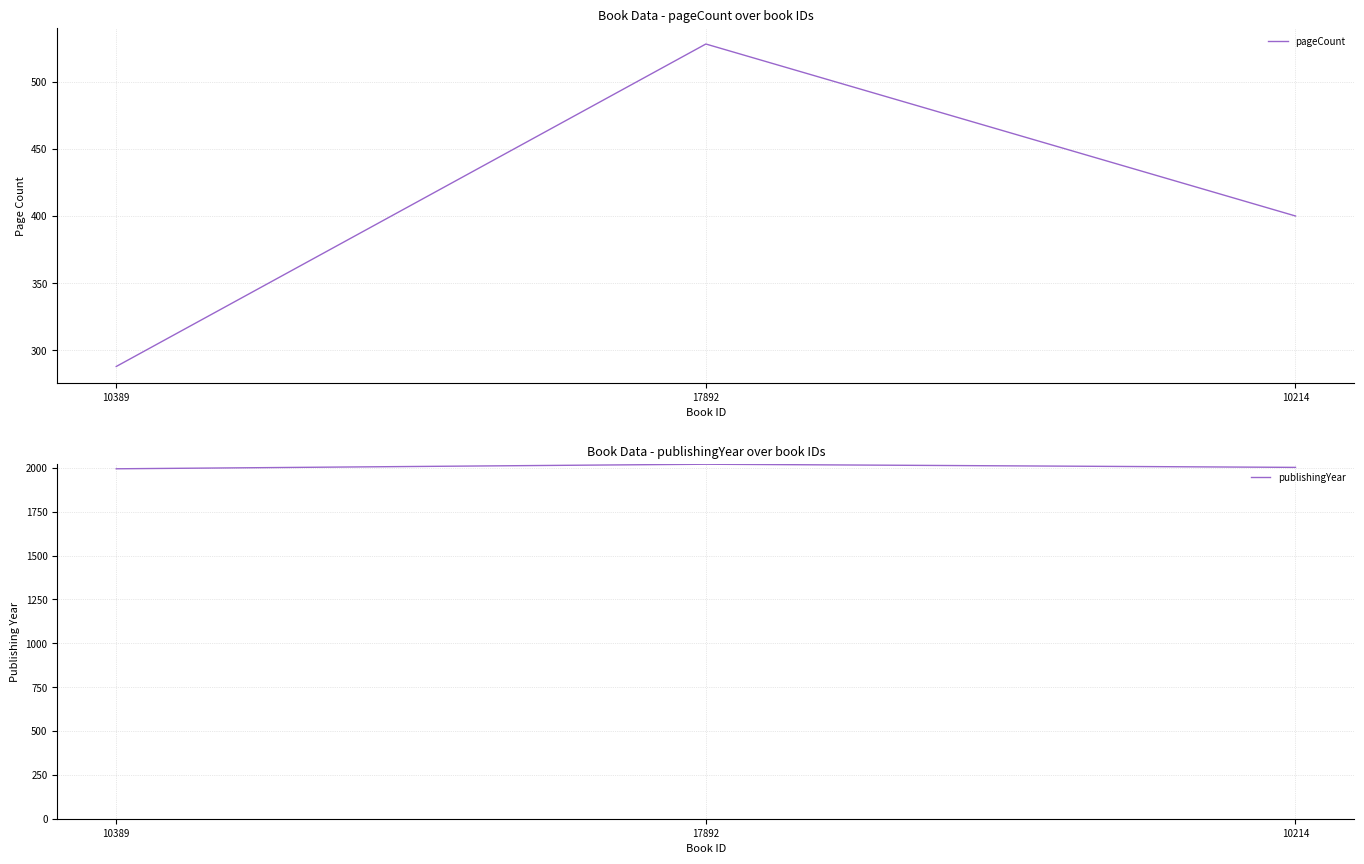

Which series has the largest range (max minus min)?

pageCount